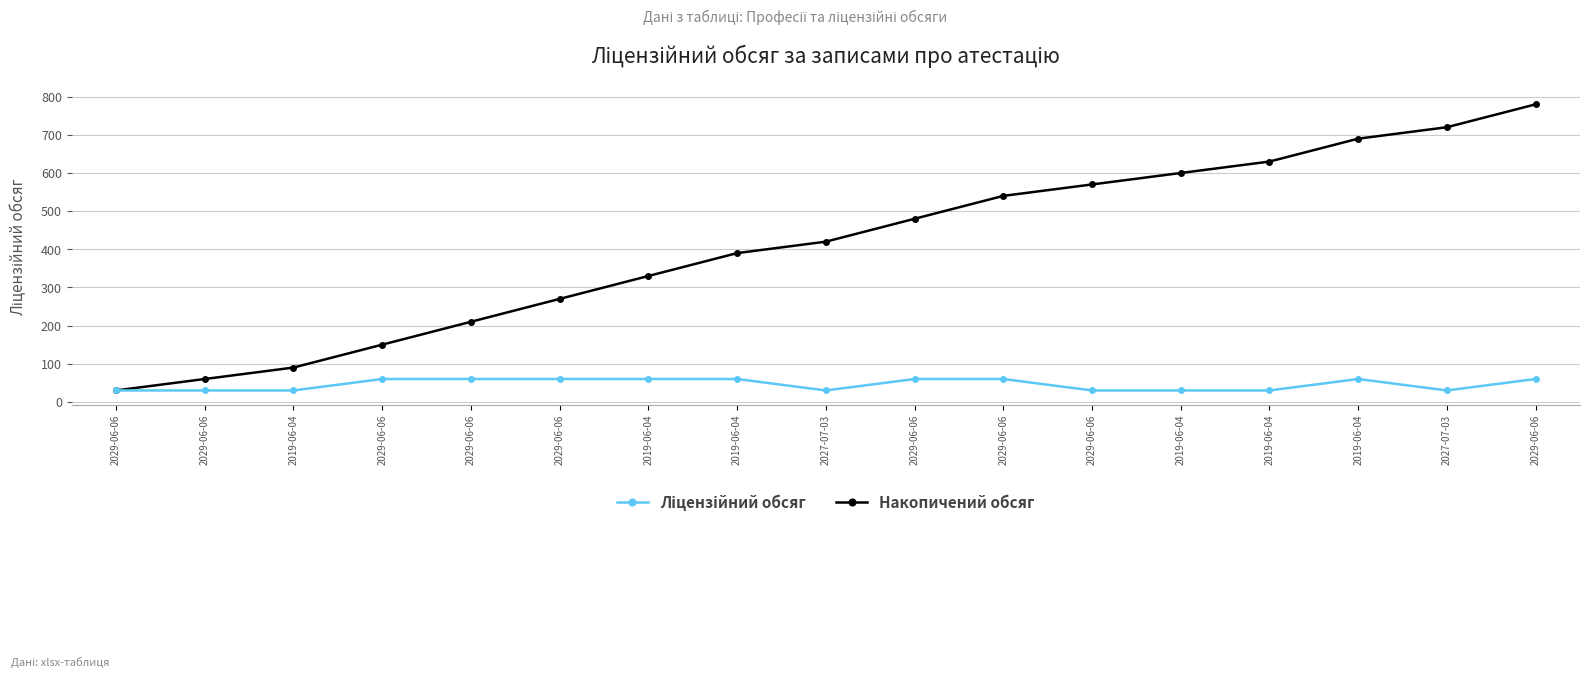

At 2029-06-06, list the series in order from smallest to largest.

Накопичений обсяг, Ліцензійний обсяг